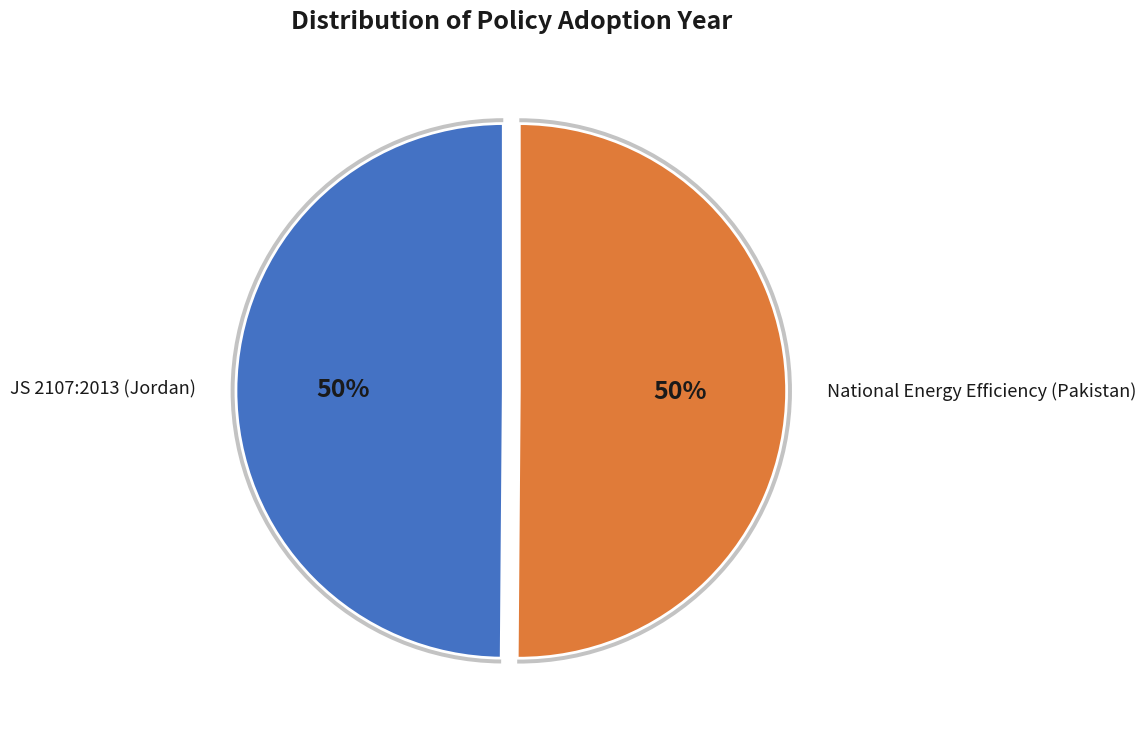

To the nearest percent, what is the average slice percentage?

50%